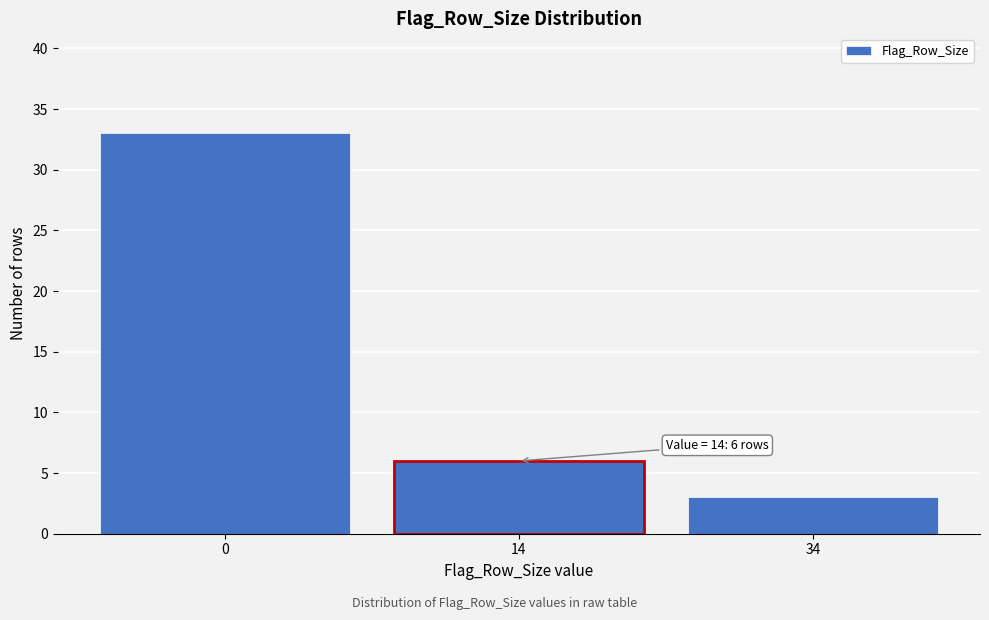

Reading left to right, transcribe all the data shown in this chart.

0=33	14=6	34=3